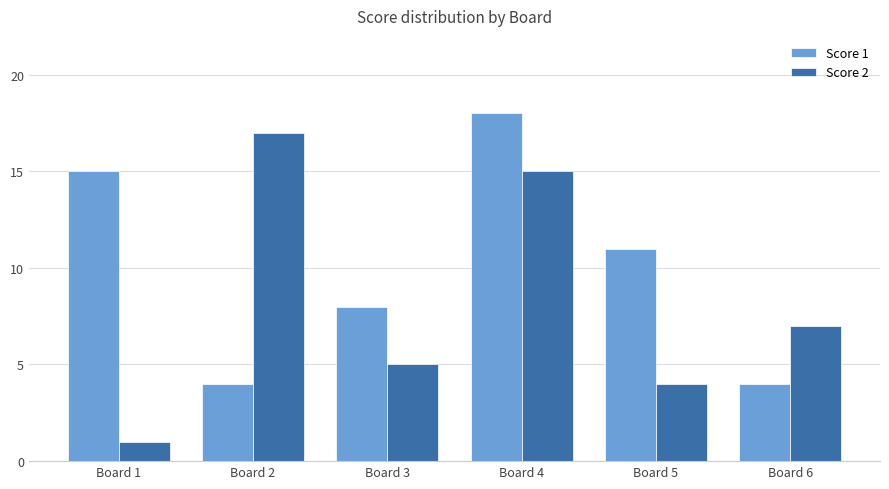

At which label is Score 2 closest to 9?

Board 6